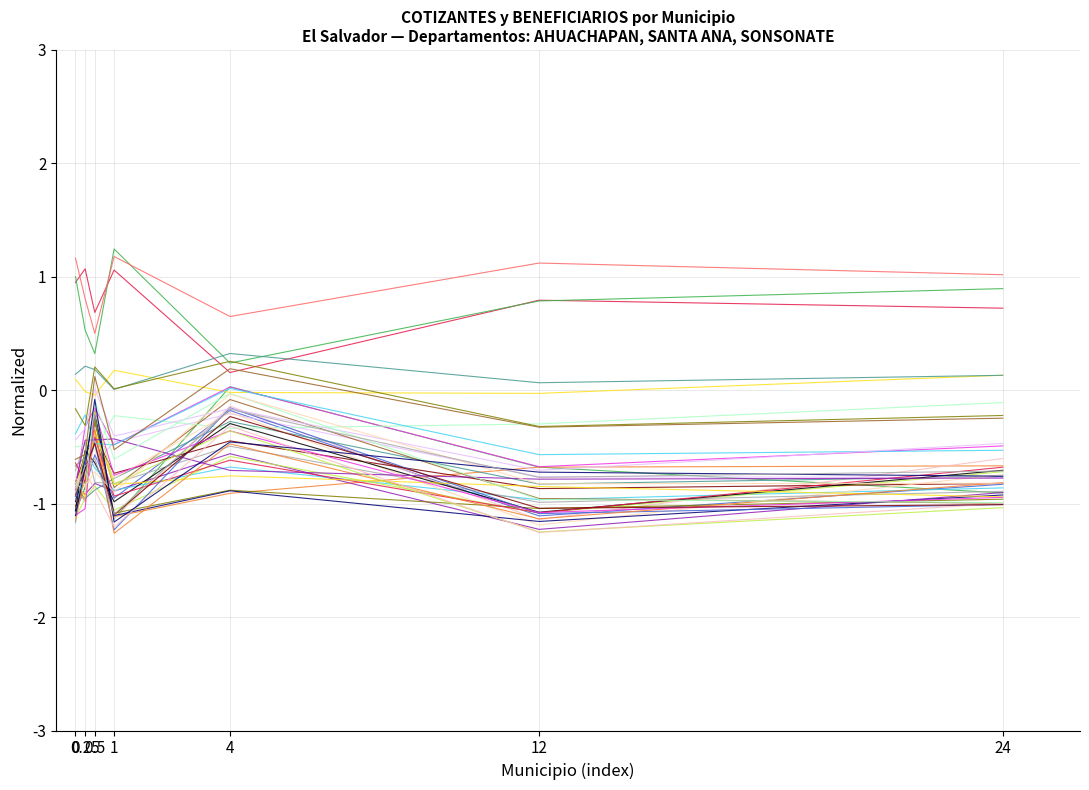

What is the sum of all AHUACHAPAN-mun1 values?

5.4